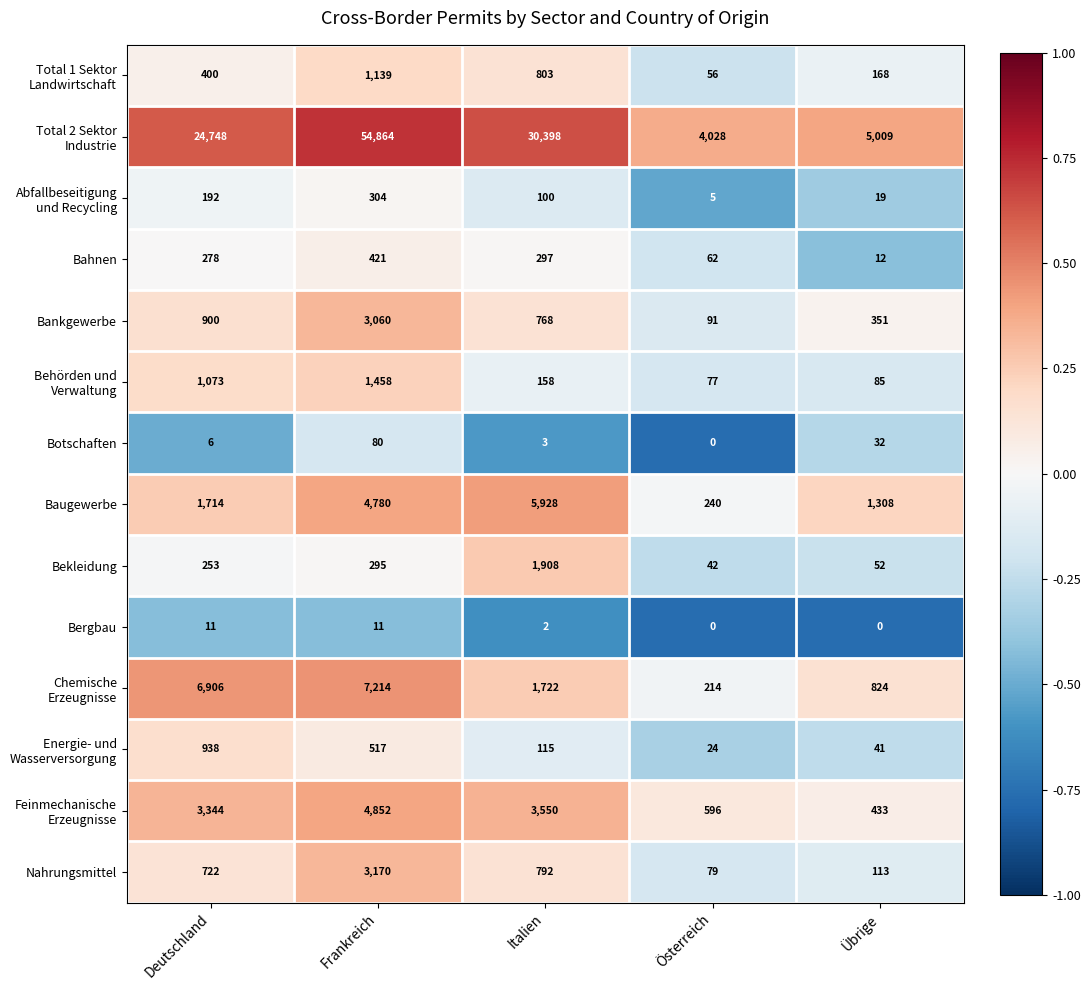

What value does the Nahrungsmittel series have at Übrige, to the nearest 50?

100